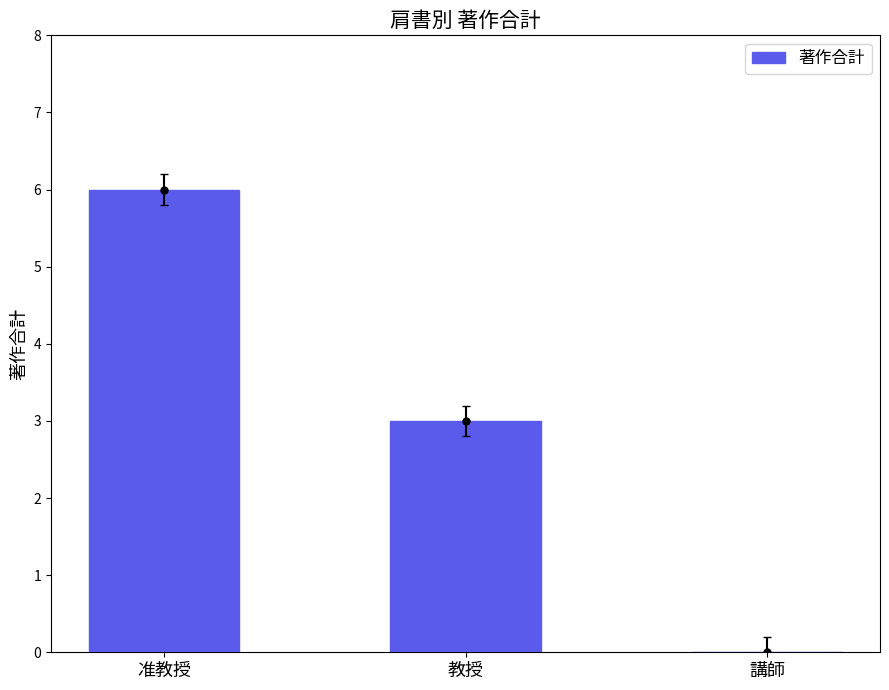

Read the value at 教授.

3